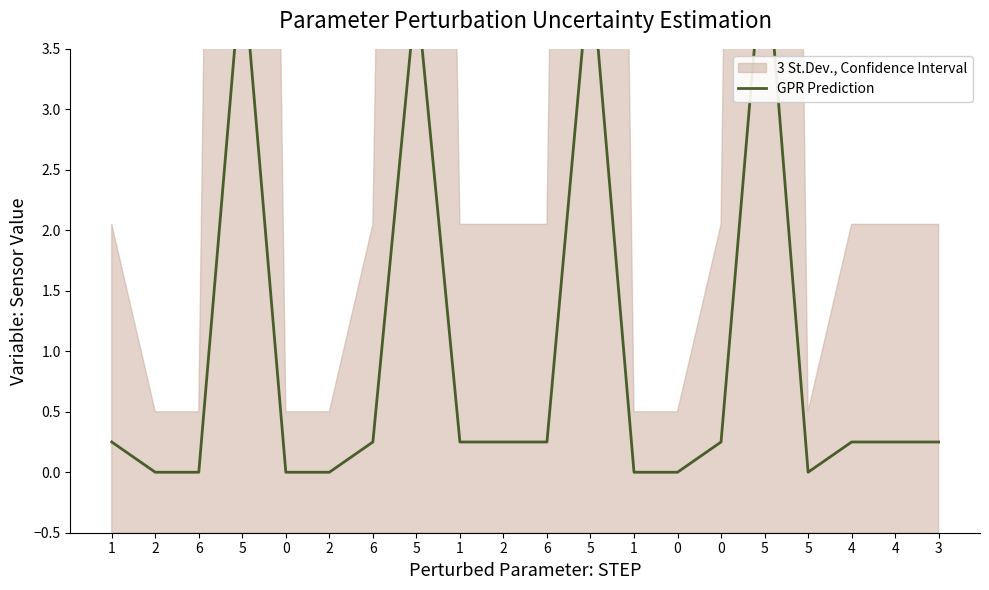

How many values are above zero?

13